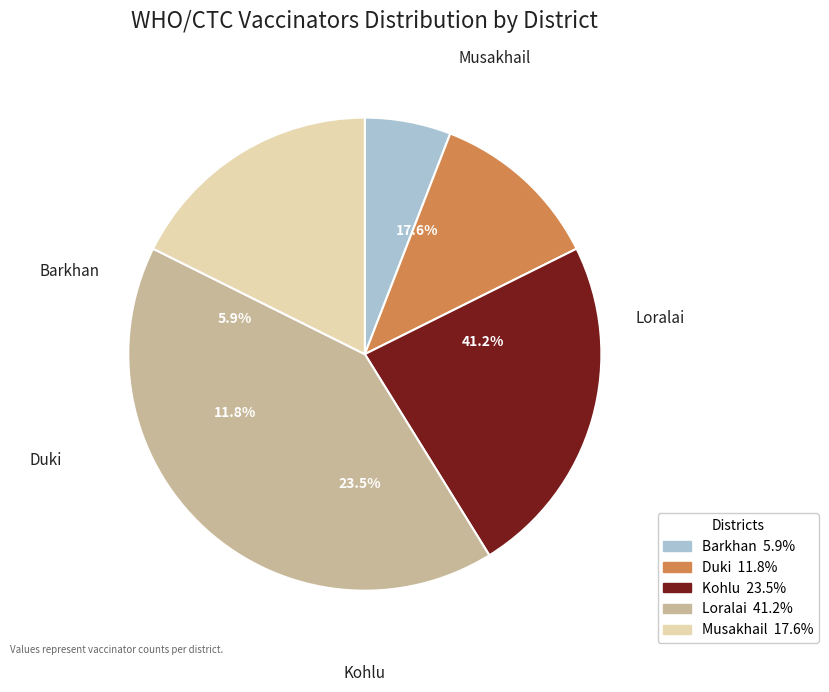

Combined, what portion of the pie is Barkhan and Duki?

17.6%